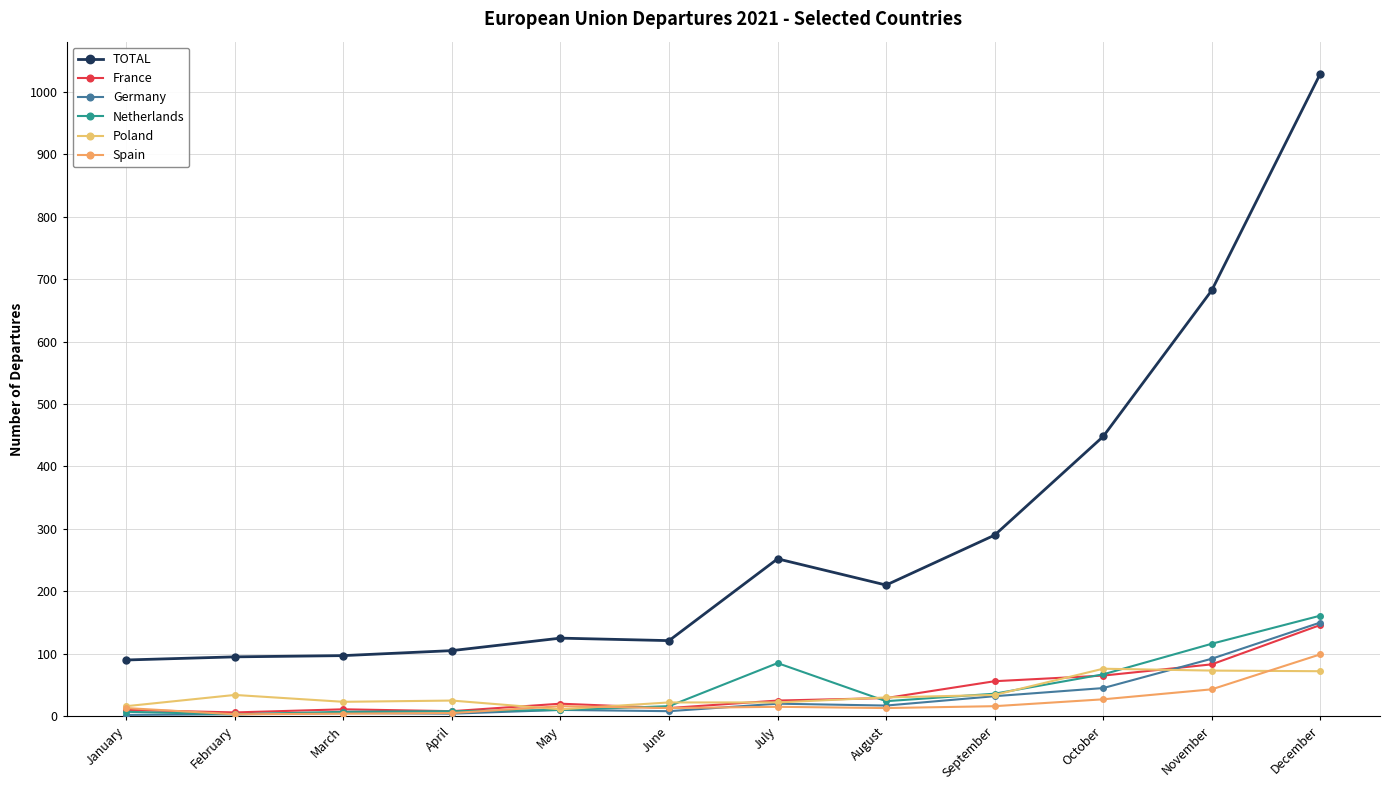

Where does the Netherlands series first go above 24?

July